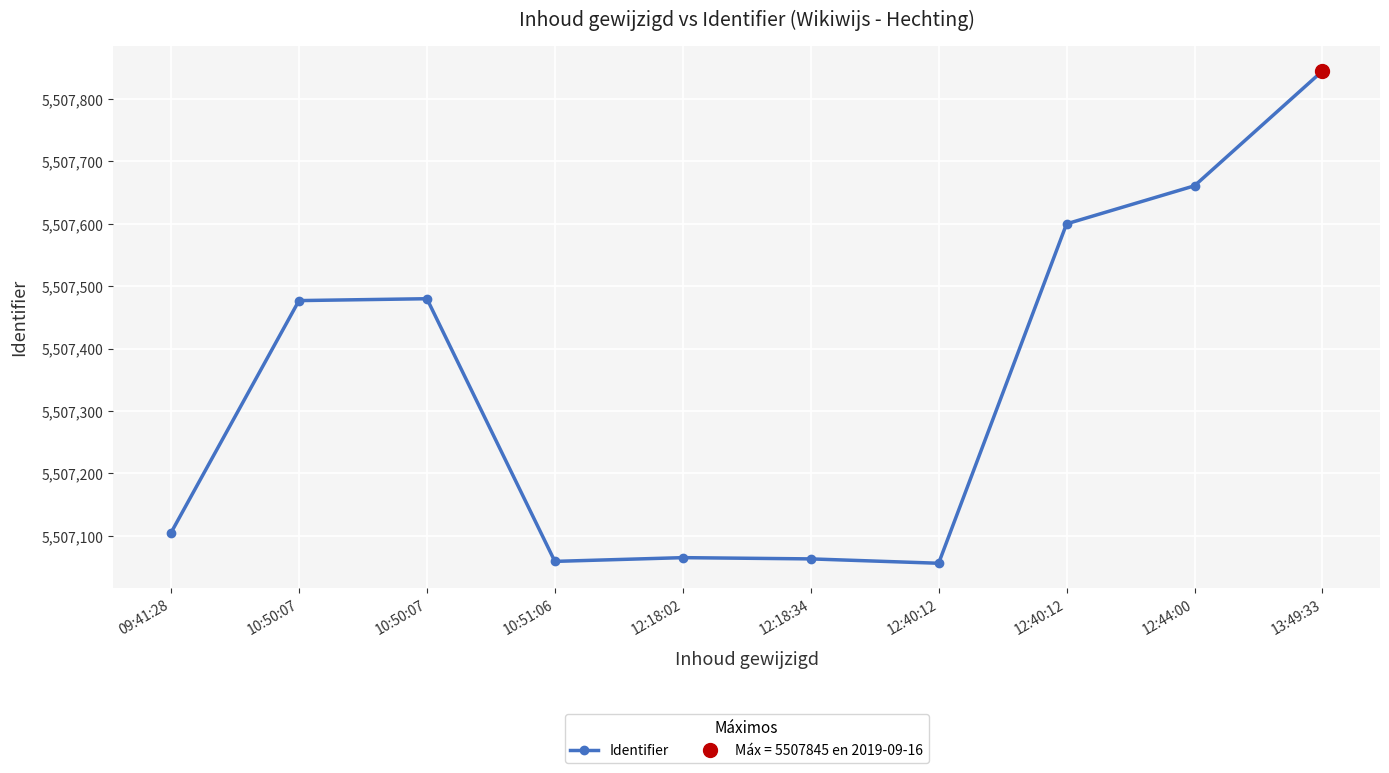

Rank the categories by value from lowest to highest.

12:40:12, 10:51:06, 12:18:34, 12:18:02, 09:41:28, 10:50:07, 10:50:07, 12:40:12, 12:44:00, 13:49:33